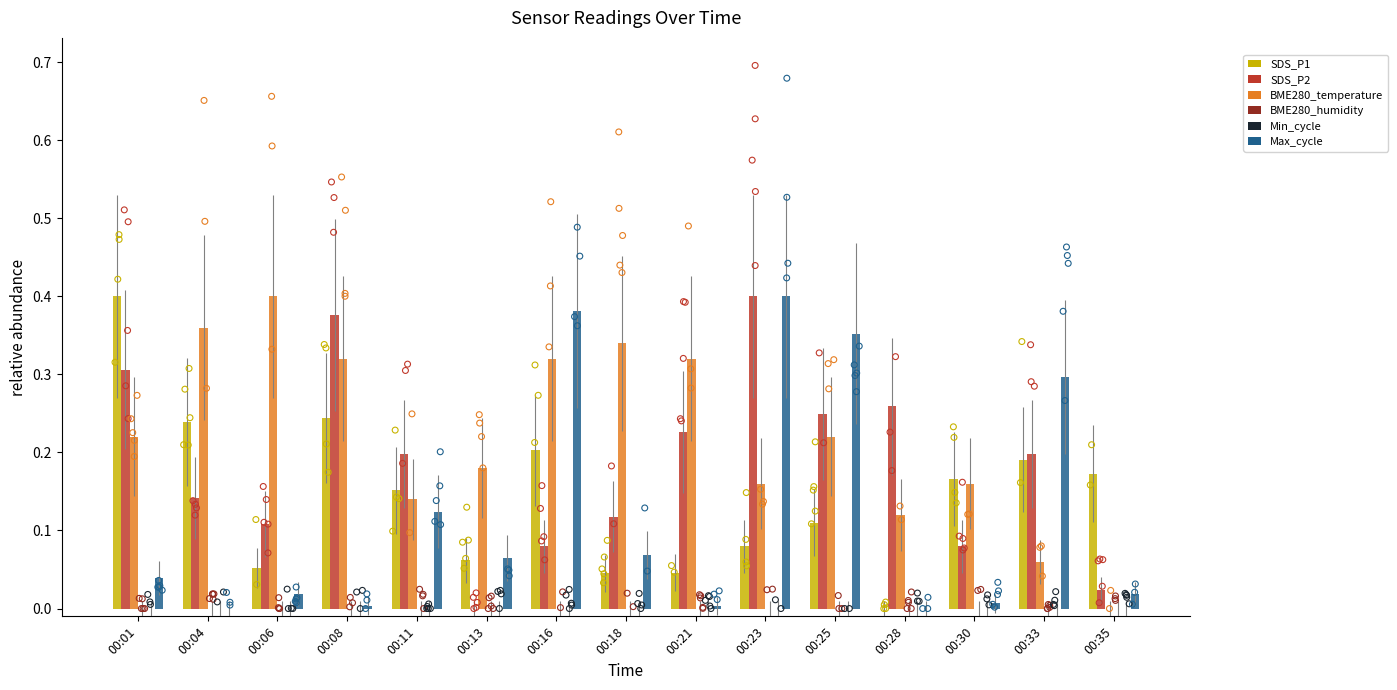

Which series contains the highest Y value?

SDS_P1